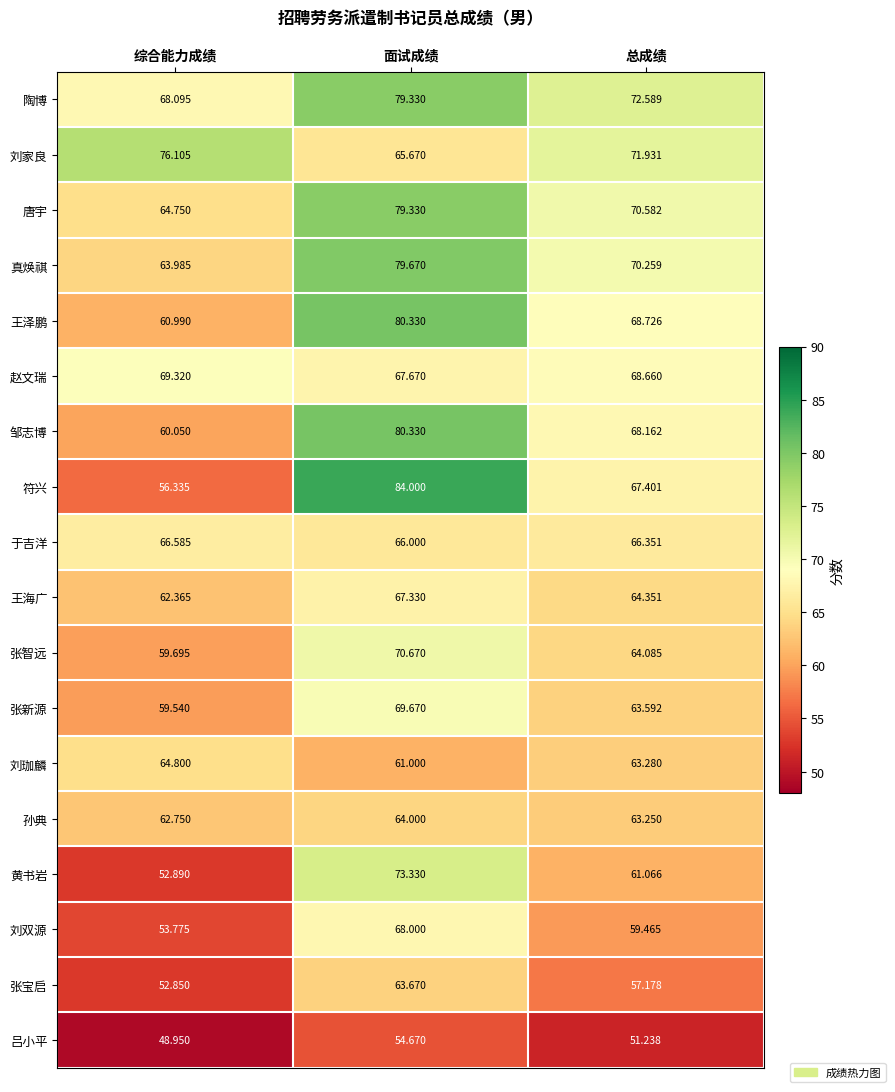

At which label does 黄书岩 first exceed 61?

面试成绩